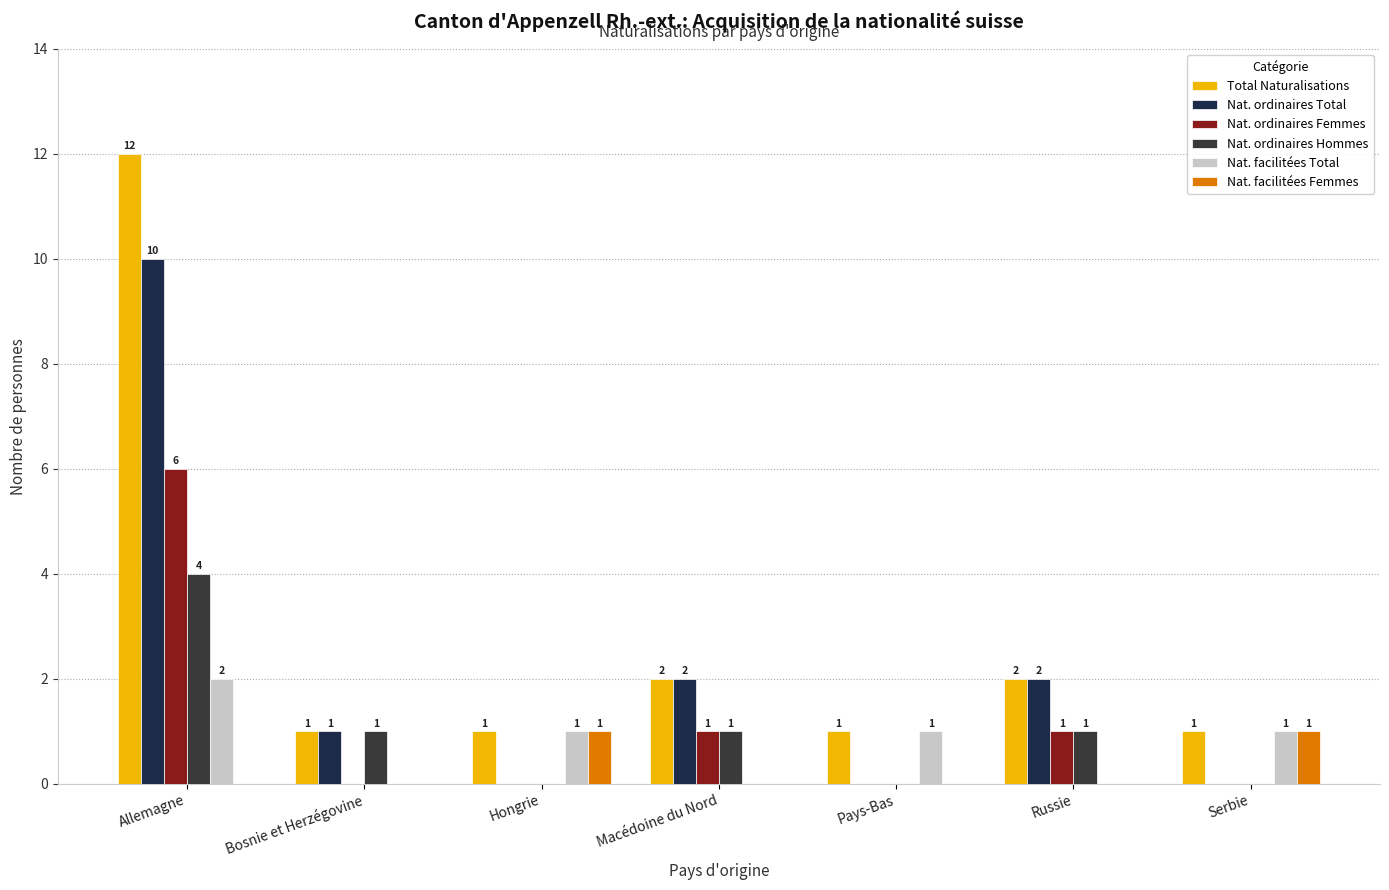

Is it true that Nat. ordinaires Femmes equals 1 at Macédoine du Nord?

True